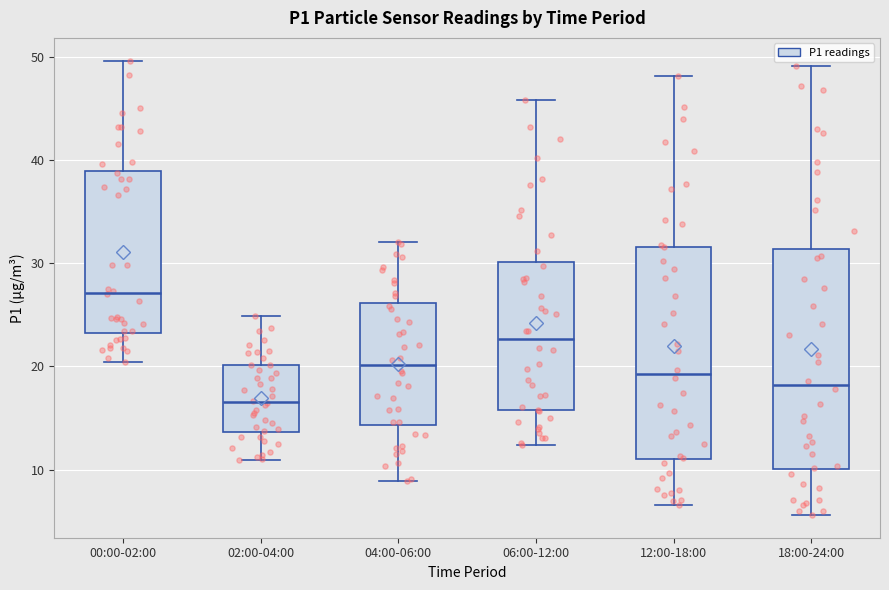

Where is the lower edge of the box for 06:00-12:00 on the y-axis? The values are not printed on the chart, so give them approximately, as read against the axis.

16